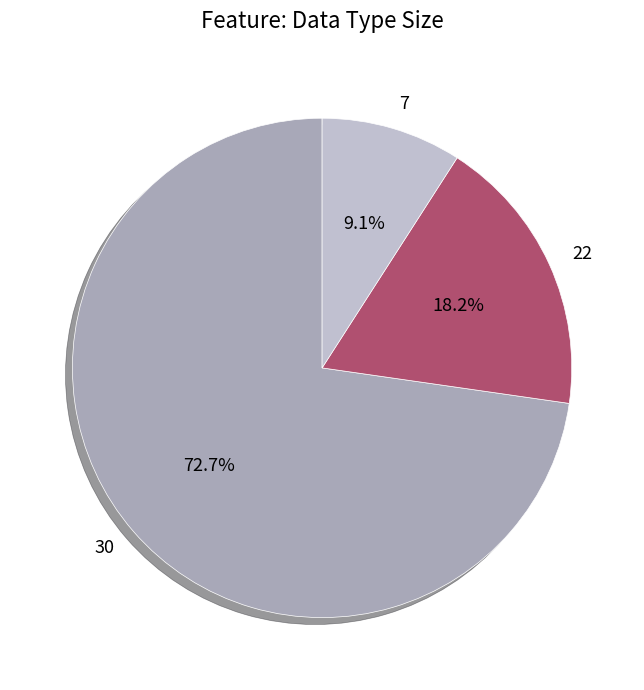

Is there any slice that represents more than half of the pie?

Yes